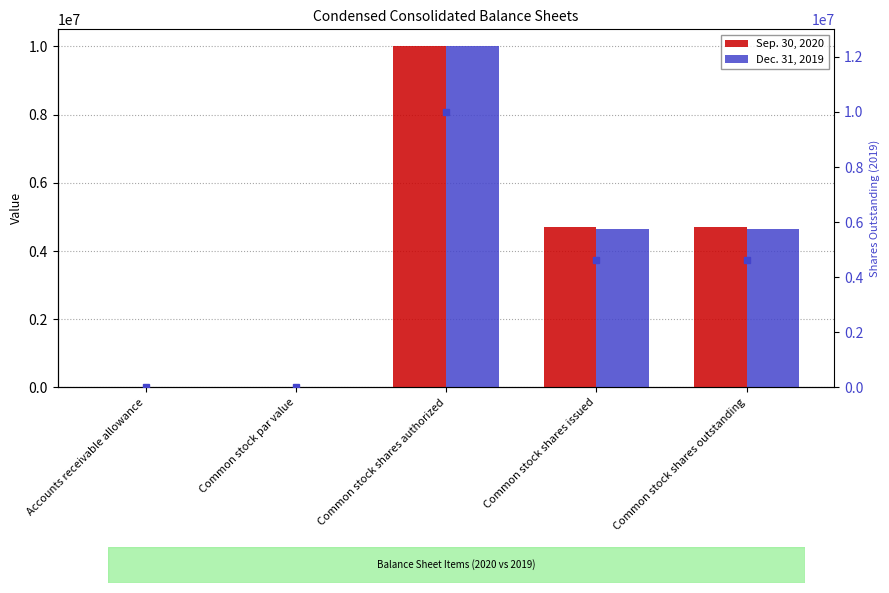

True or false: Sep. 30, 2020 has a value of 3006109.4 at Common stock shares issued.

False